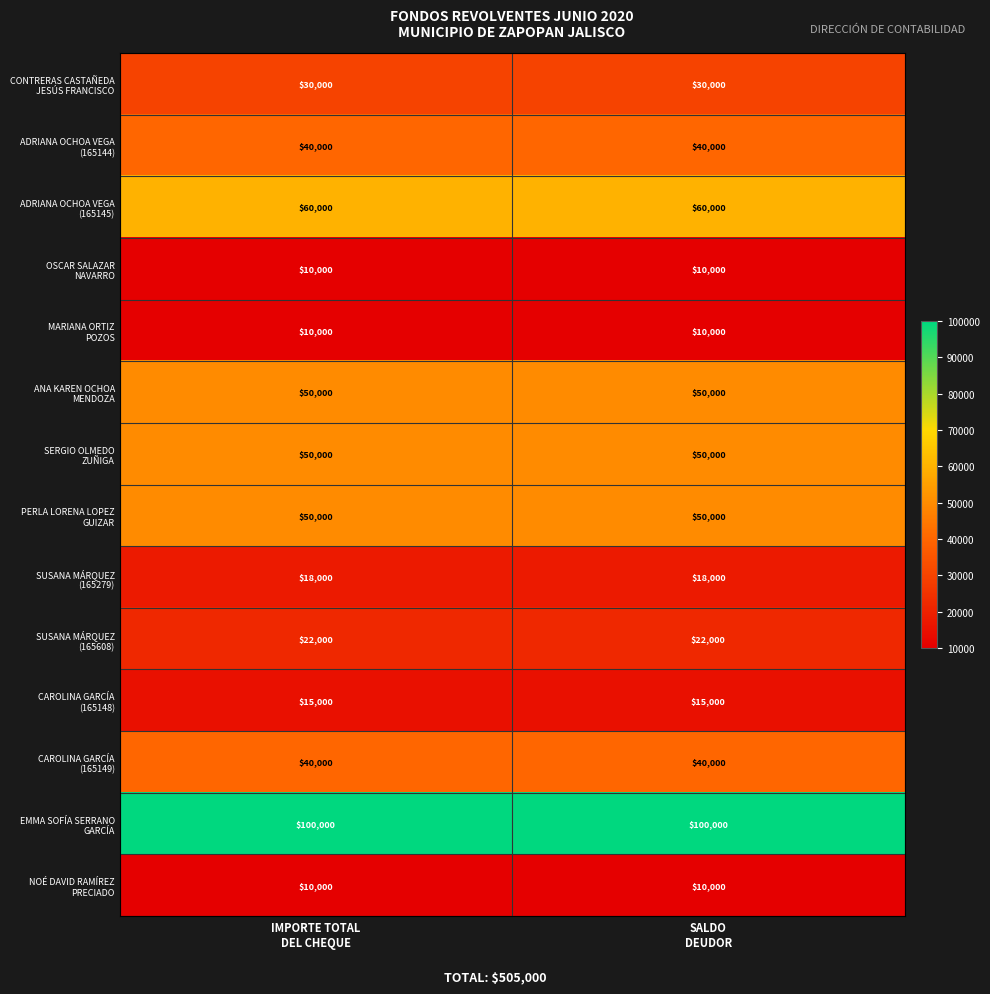

What is the greatest value displayed?

100000